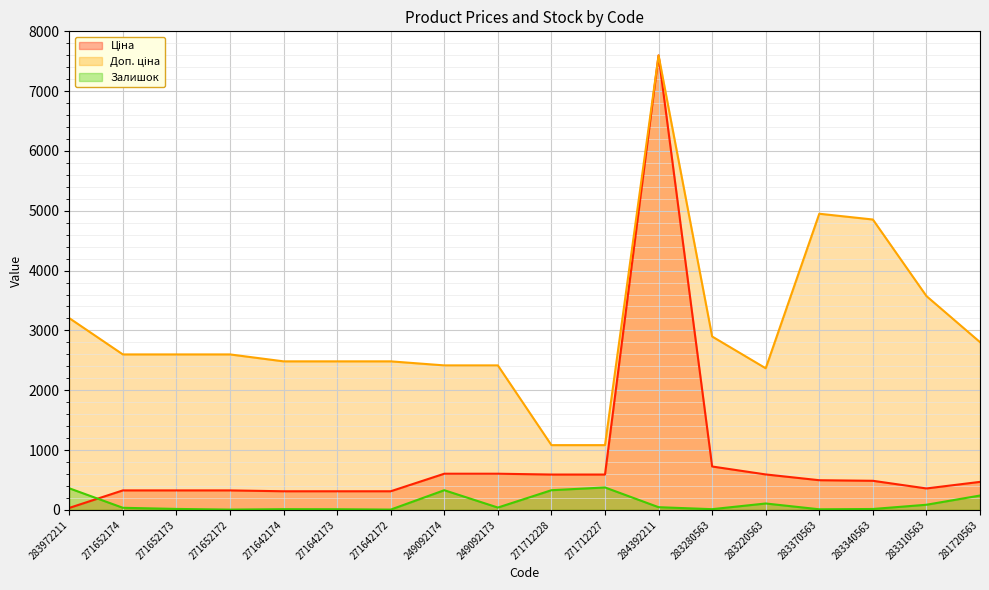

At which category does the chart reach its minimum across all series?

271652172